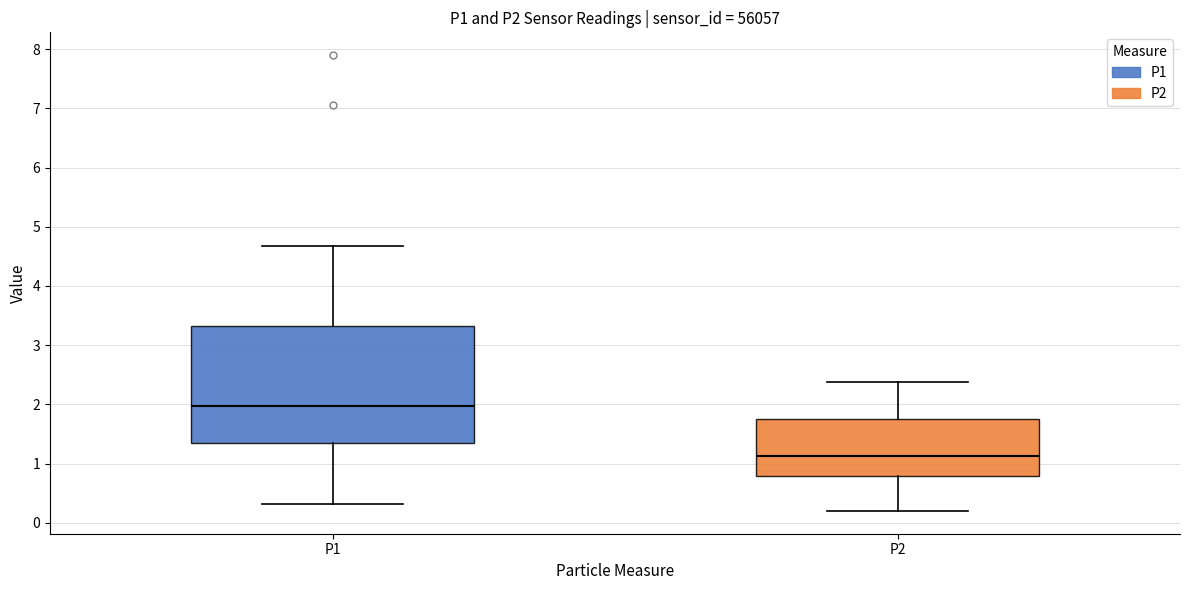

Reading left to right, transcribe this box plot: for each box, give where its median line is, the range the box spans, and where its two whiskers end, as read against the y-axis. The values are not printed on the chart, so give them approximately, as read against the axis.

P1: median 2.0, box 1.4 to 3.3, whiskers 0.3 to 4.7
P2: median 1.1, box 0.8 to 1.8, whiskers 0.2 to 2.4